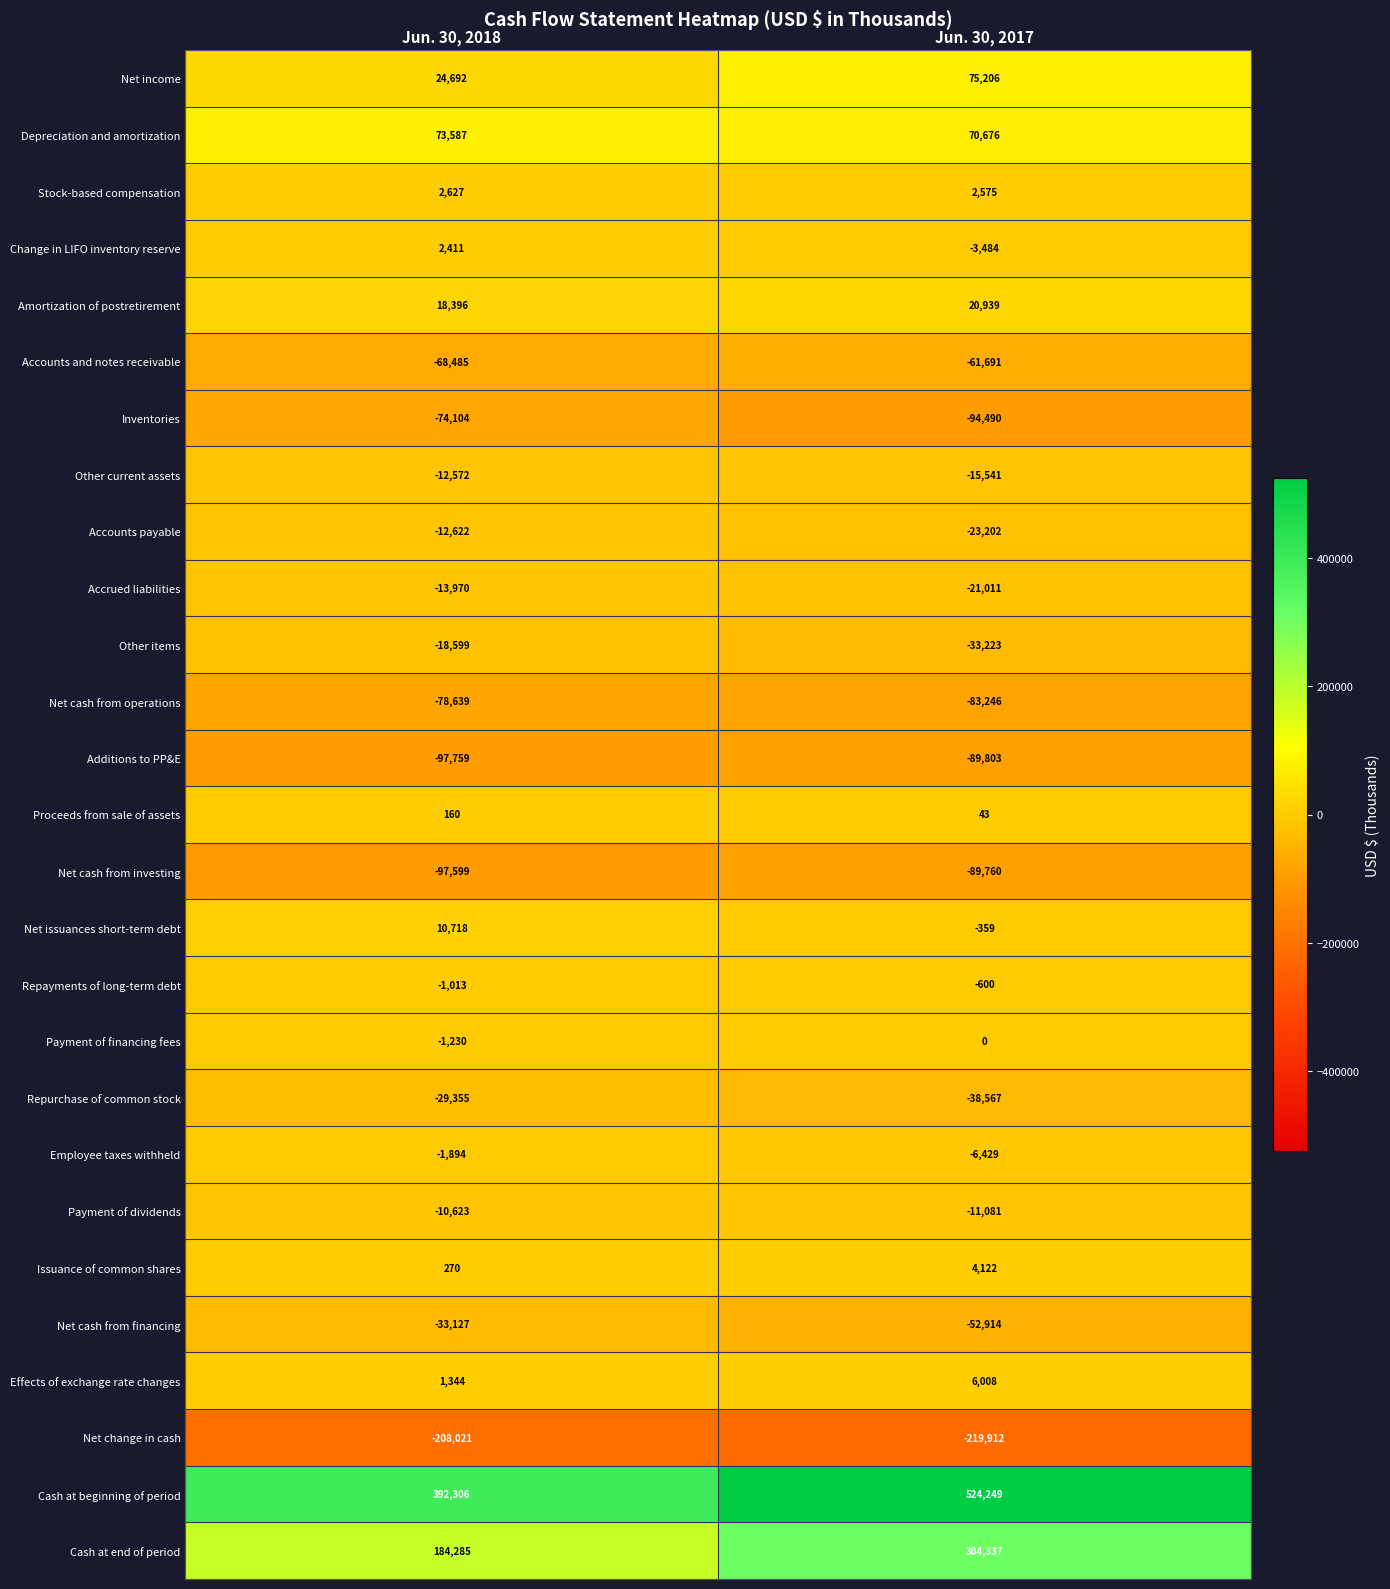

How many series are shown in this chart?

27